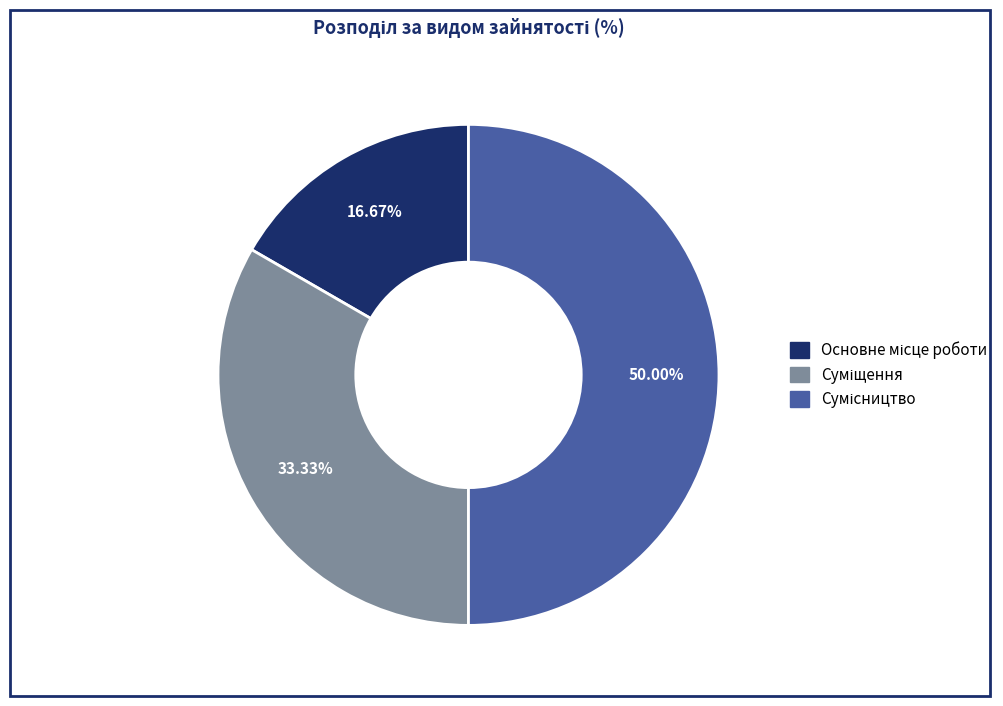

Is it true that Суміщення is 23% of the pie?

False